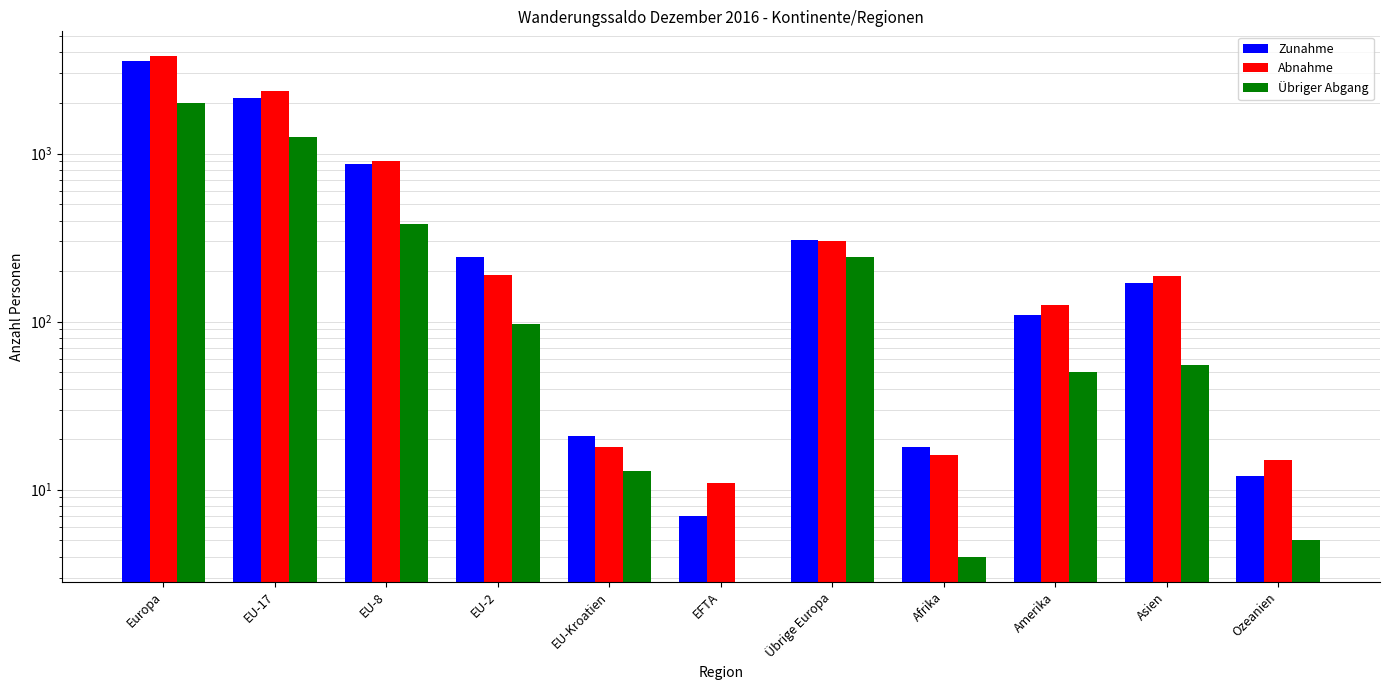

Reading right to left, what are all the values shown in this chart?

Zunahme: 12	171	110	18	305	7	21	241	865	2137	3576
Abnahme: 15	186	126	16	301	11	18	190	907	2365	3792
Übriger Abgang: 5	55	50	4	242	0	13	97	380	1258	1990